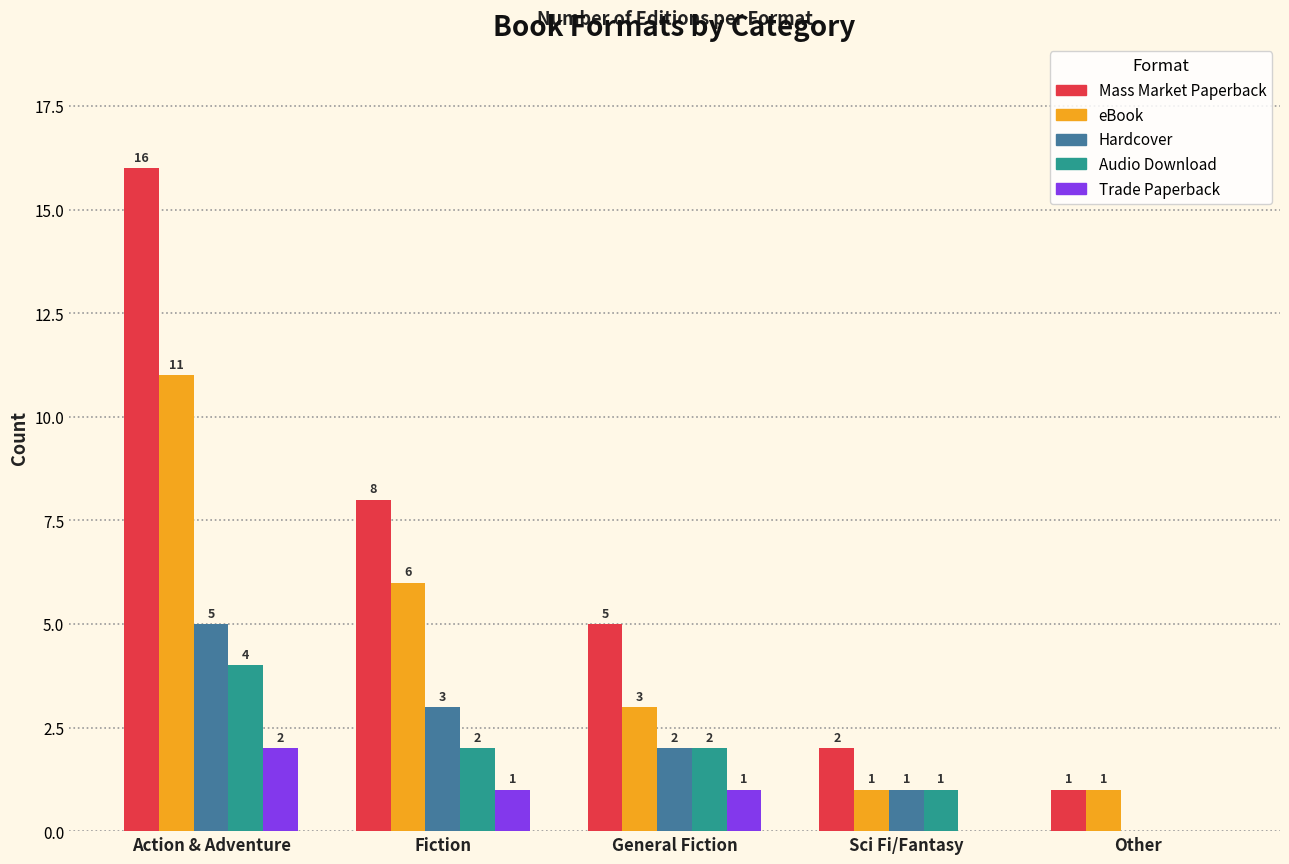

At which label does Trade Paperback first exceed 1?

Action & Adventure